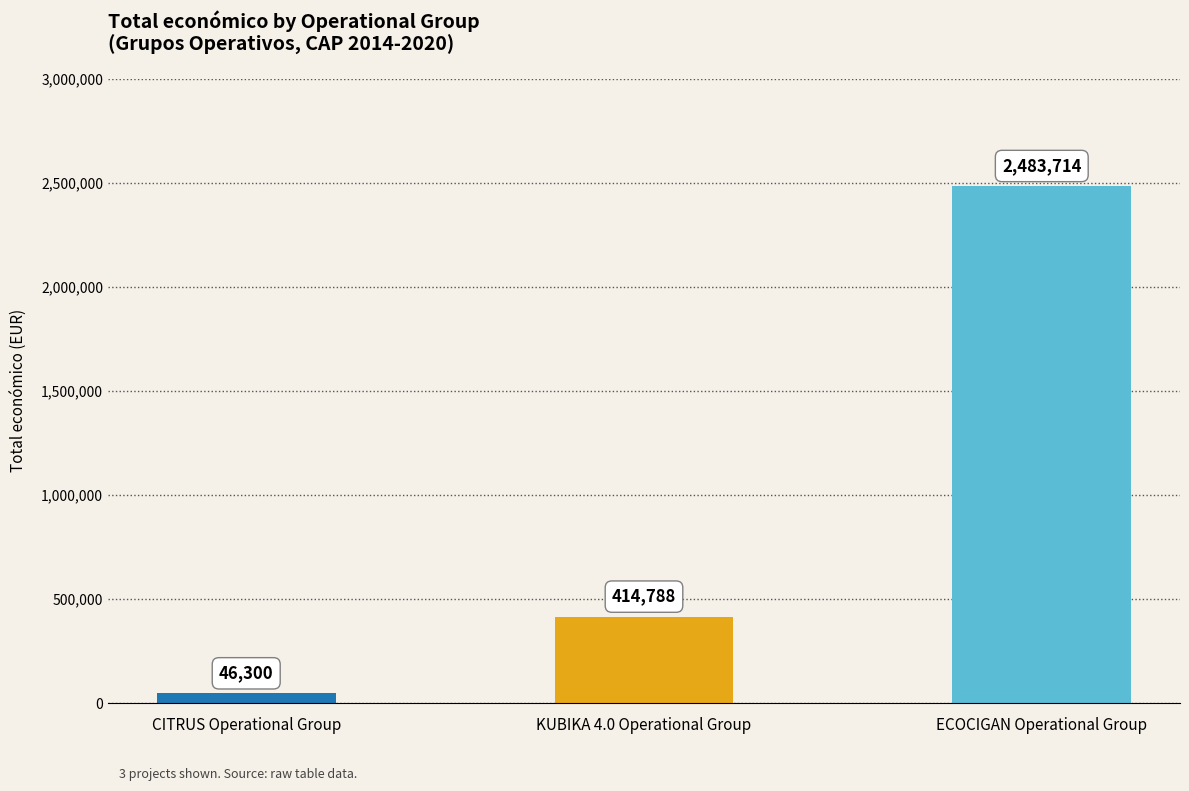

Reading right to left, transcribe all the data shown in this chart.

2483714	414788	46300